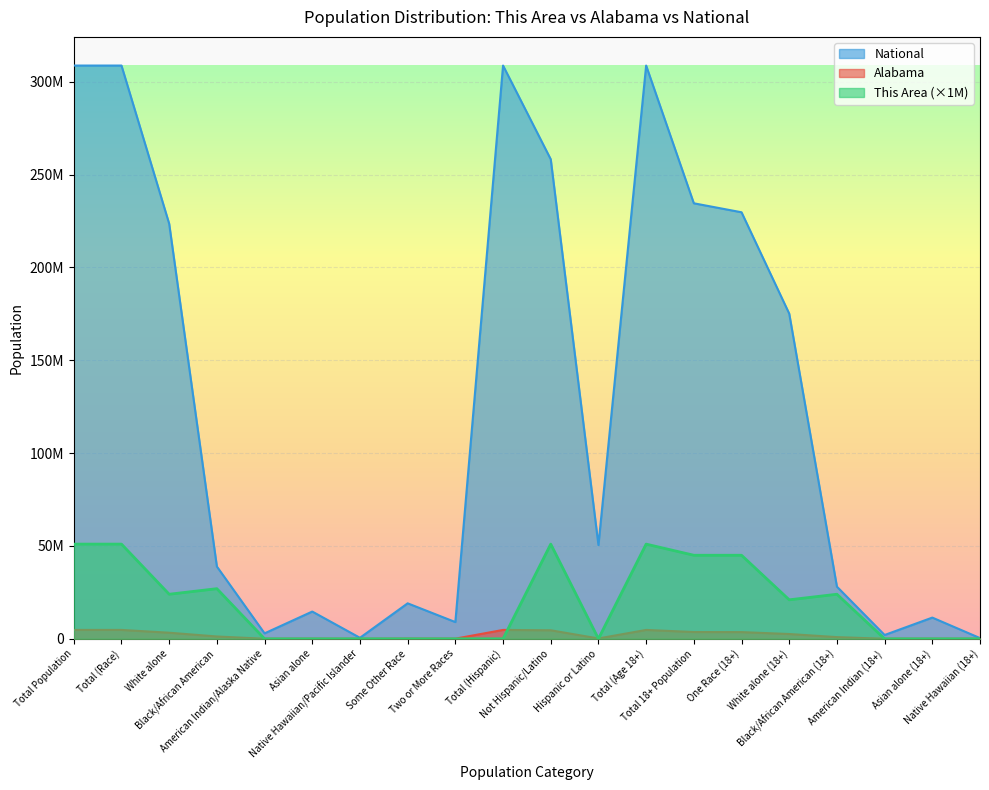

What is the maximum value for This Area?

51000000